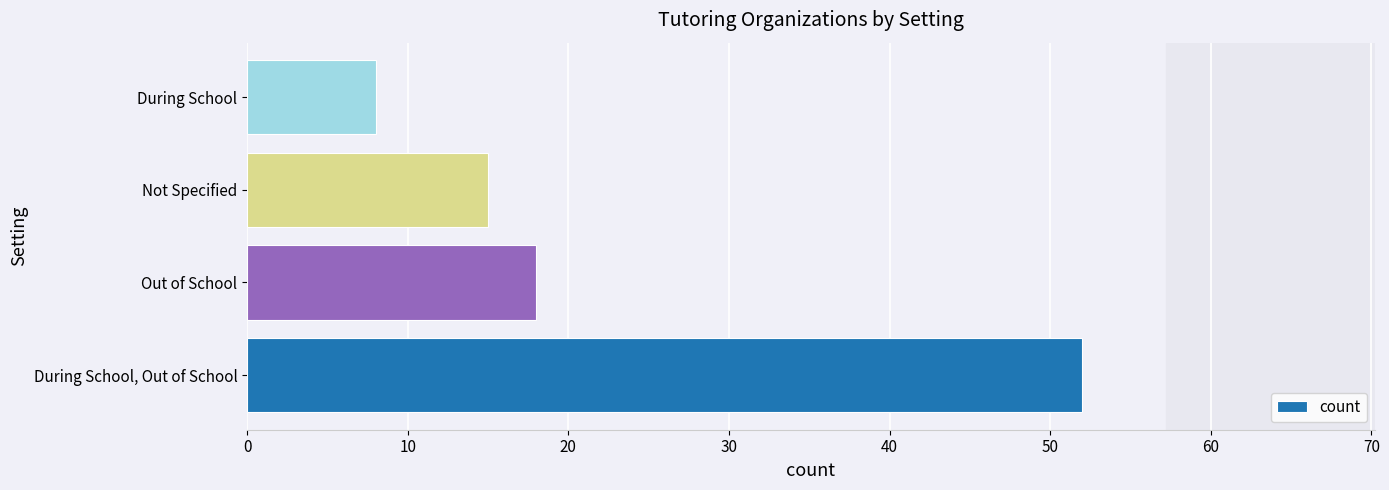

Reading bottom to top, extract all data points from this chart.

During School, Out of School=52	Out of School=18	Not Specified=15	During School=8